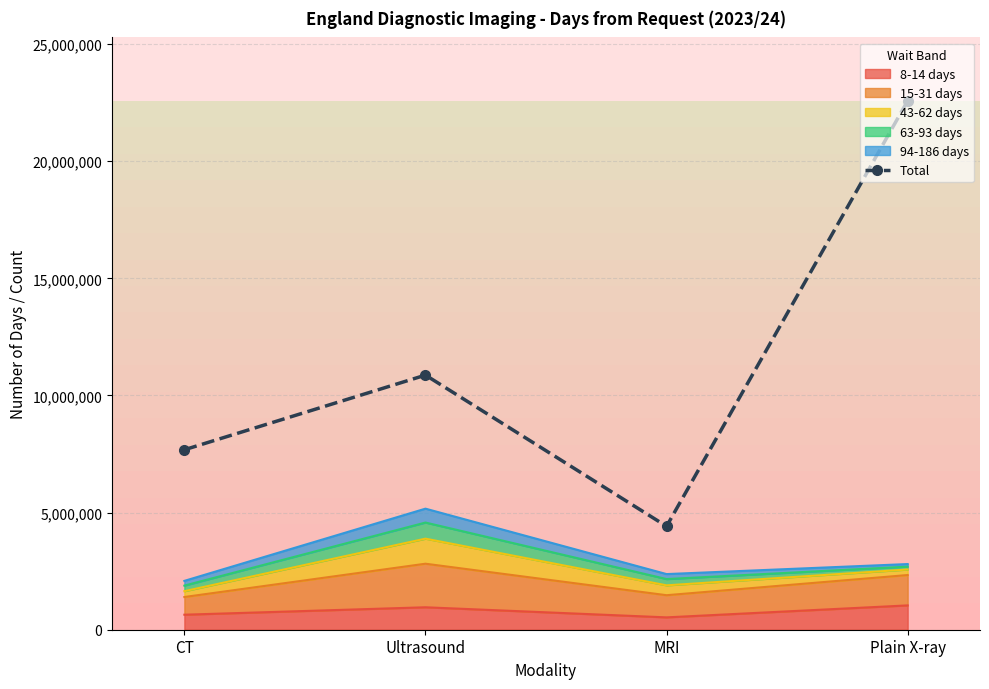

What is the approximate value at CT?

7682270